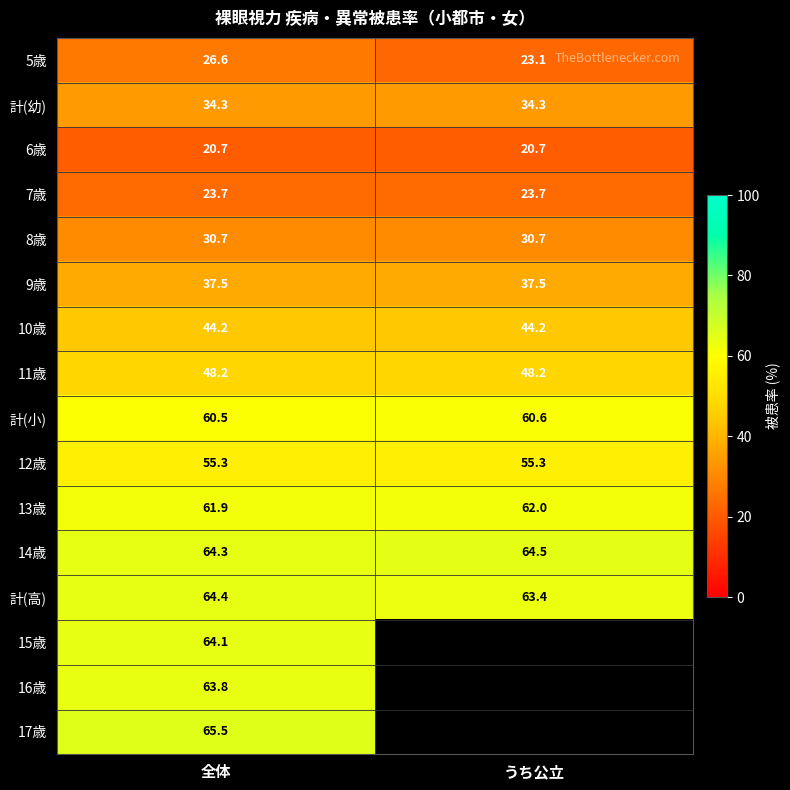

Is the value of 計(高) at うち公立 greater than the value of 9歳 at うち公立?

Yes